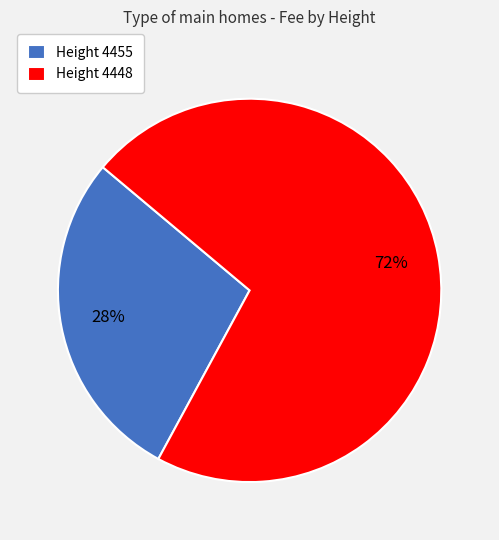

To the nearest percent, what percentage of the pie is Height 4455?

28%